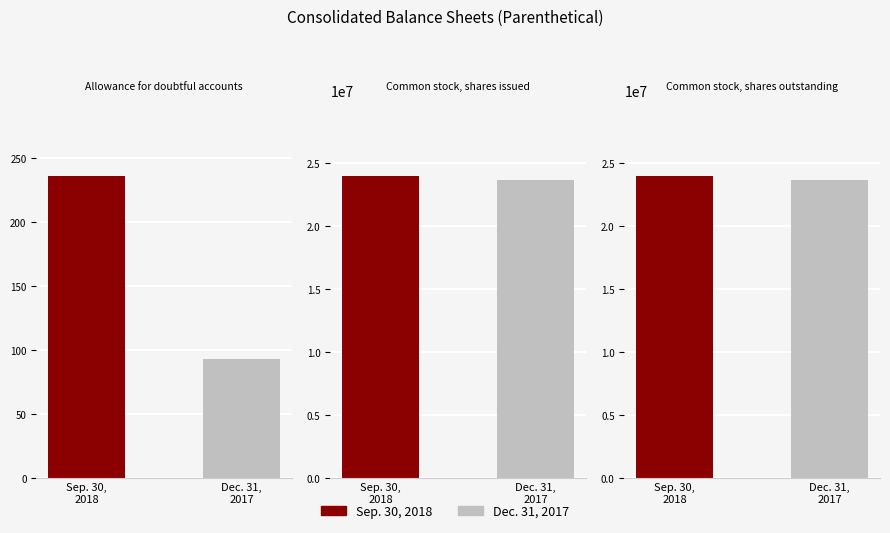

What is the sum of all Sep. 30, 2018 values?

47922958